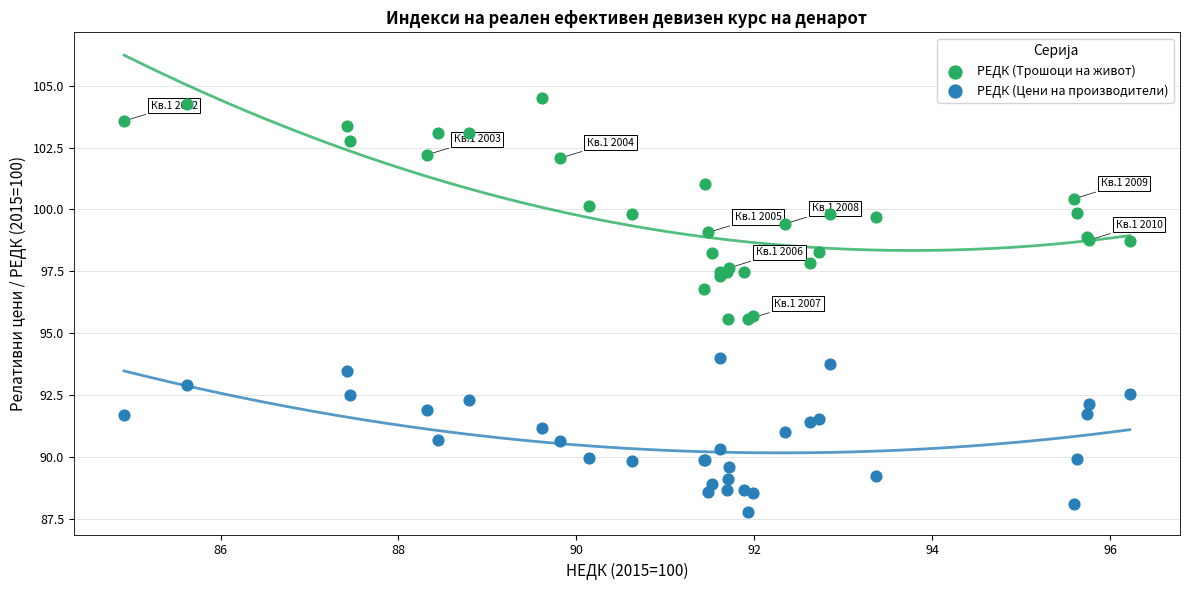

What is the X range (max minus min) for the scatter plot?

11.3